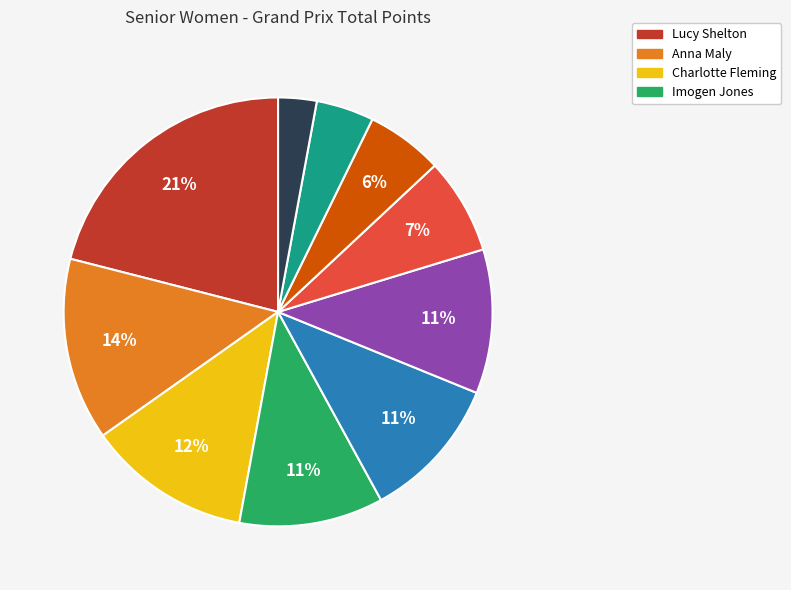

To the nearest percent, what is the average slice percentage?

10%